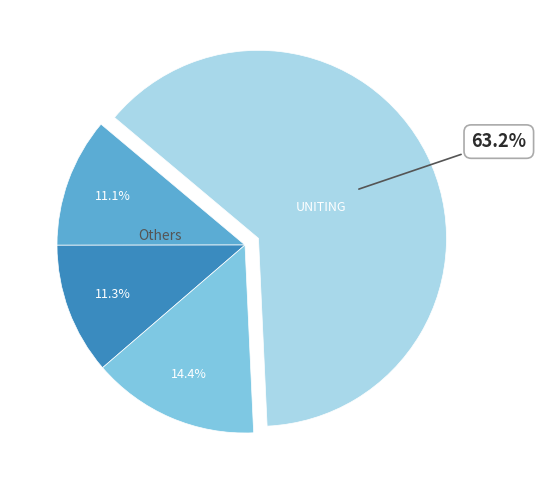

To the nearest percent, what is the average slice percentage?

25%